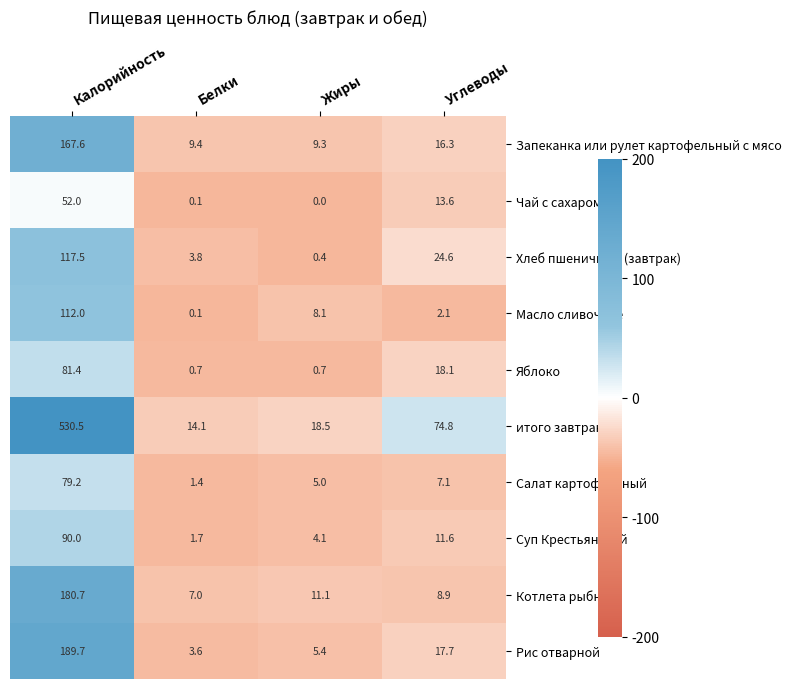

What is the total value across all series at Углеводы?

194.8